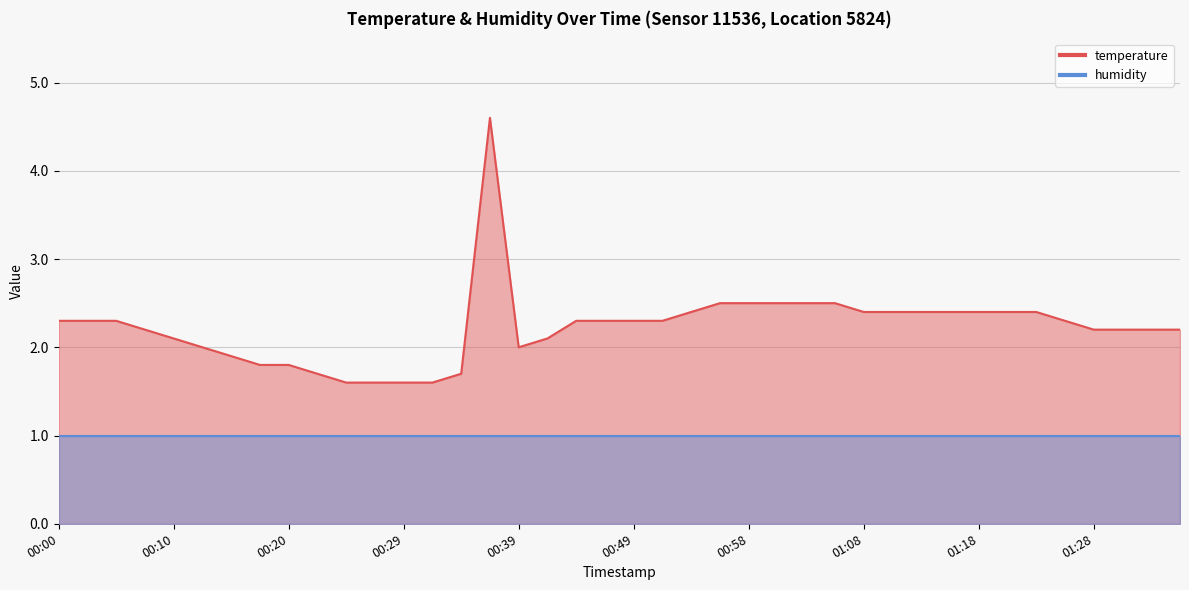

What is the difference between the values at 01:03 and 00:10?

0.4